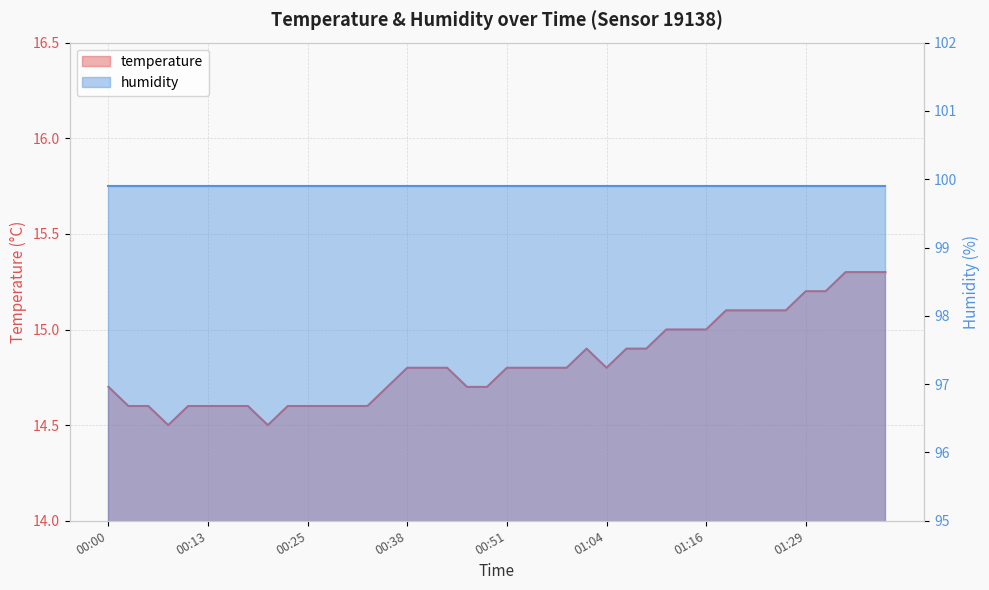

Where is the first local maximum?

01:01